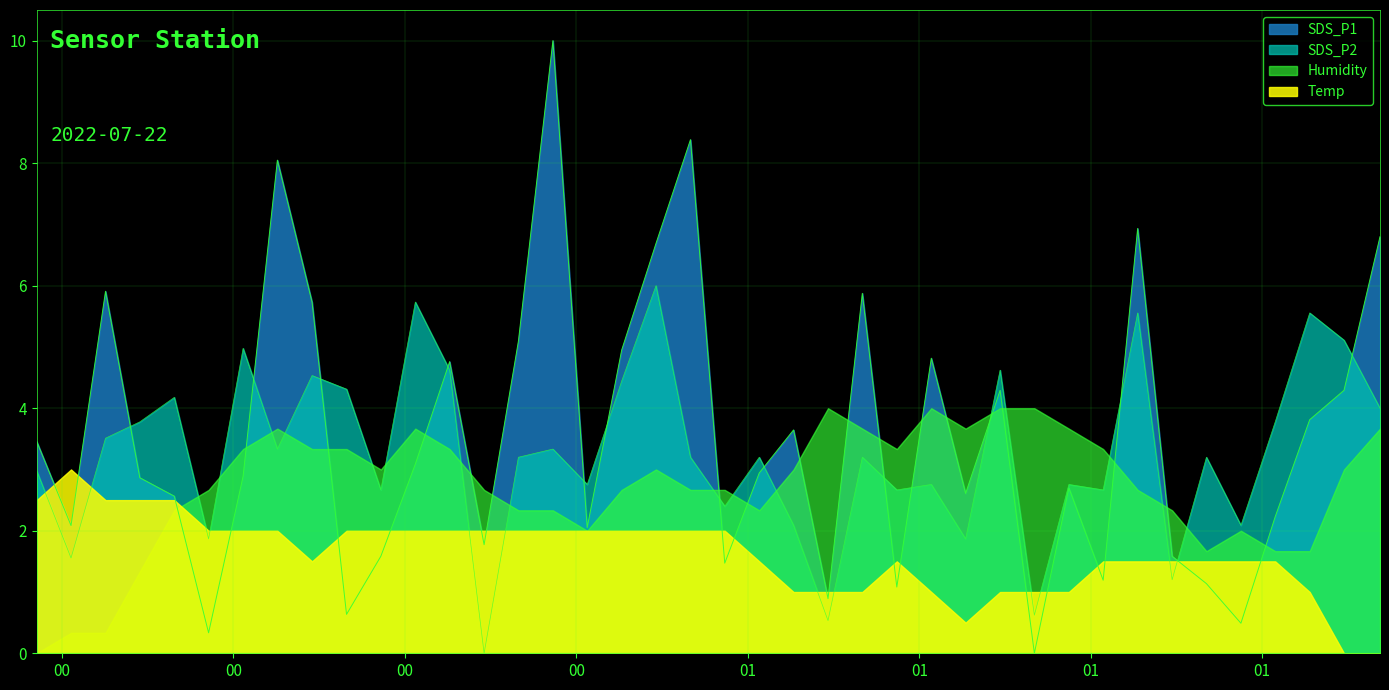

Which series has the widest spread of values?

SDS_P1